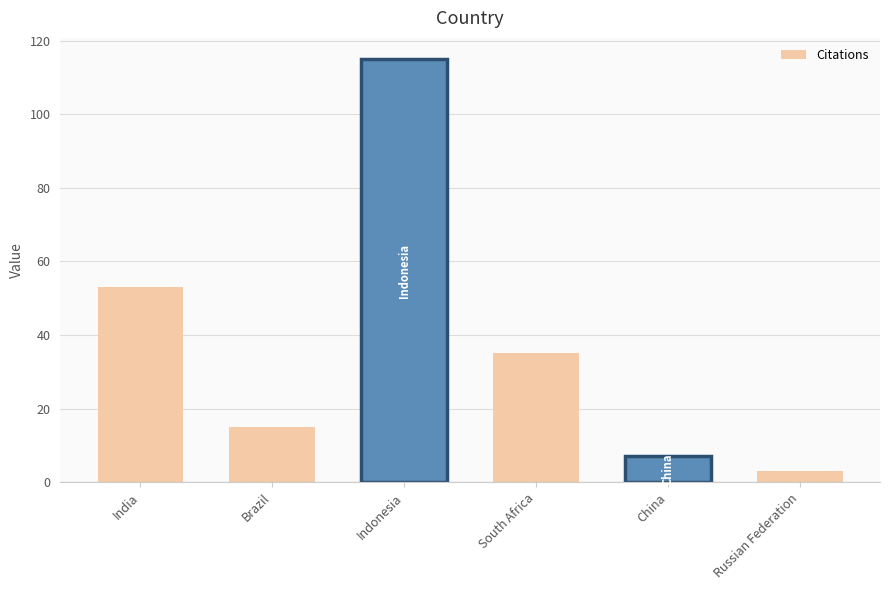

What is the average value?

38